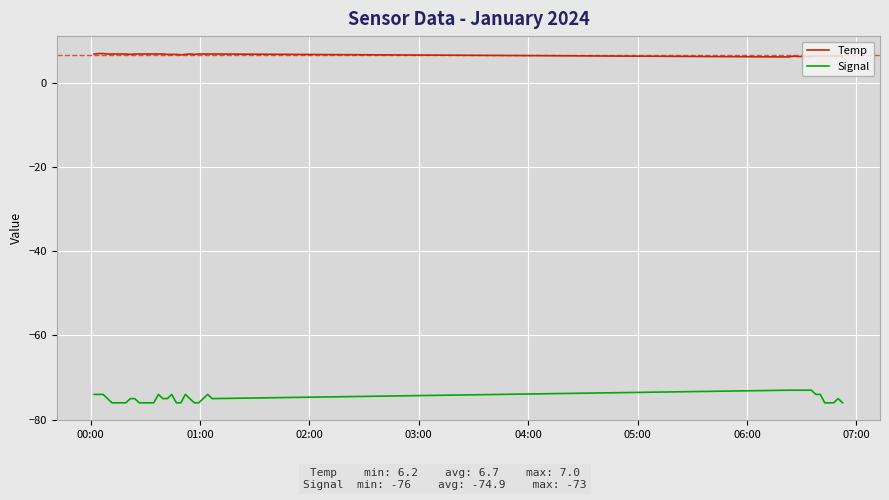

Which series has the largest range (max minus min)?

Signal